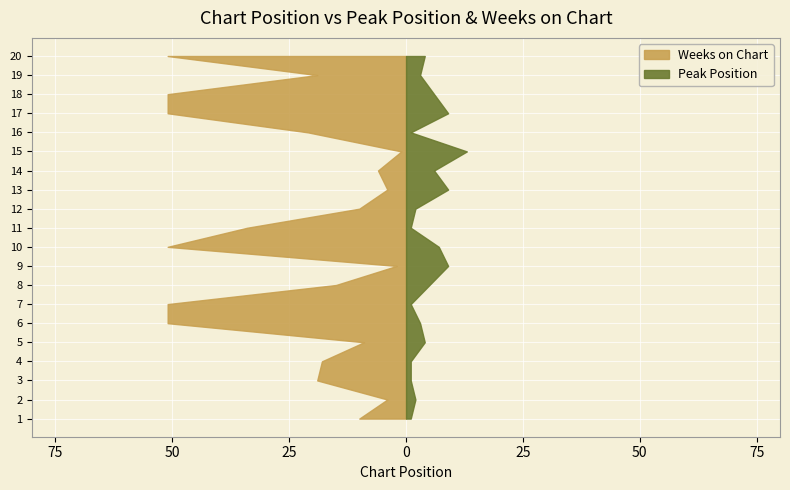

Reading left to right, extract all data points from this chart.

Peak Position: 1	2	1	1	4	3	1	5	9	7	1	2	9	6	13	1	9	6	3	4
Weeks on Chart: 10	4	19	18	9	51	51	15	2	51	34	10	4	6	1	21	51	51	19	51